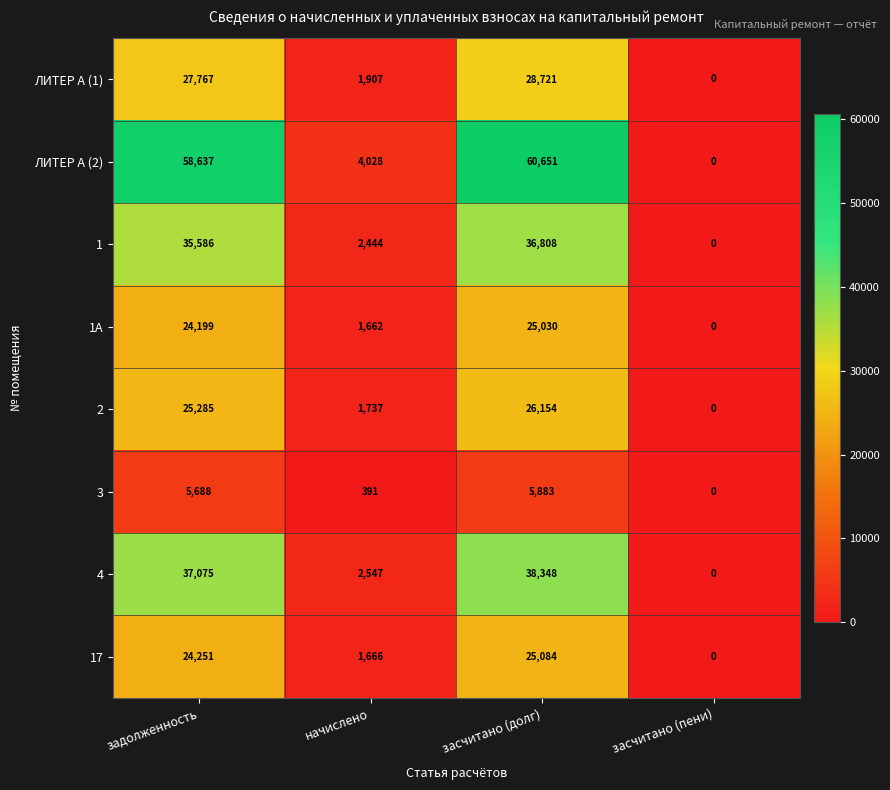

Which series has the largest total across all categories?

ЛИТЕР А (2)